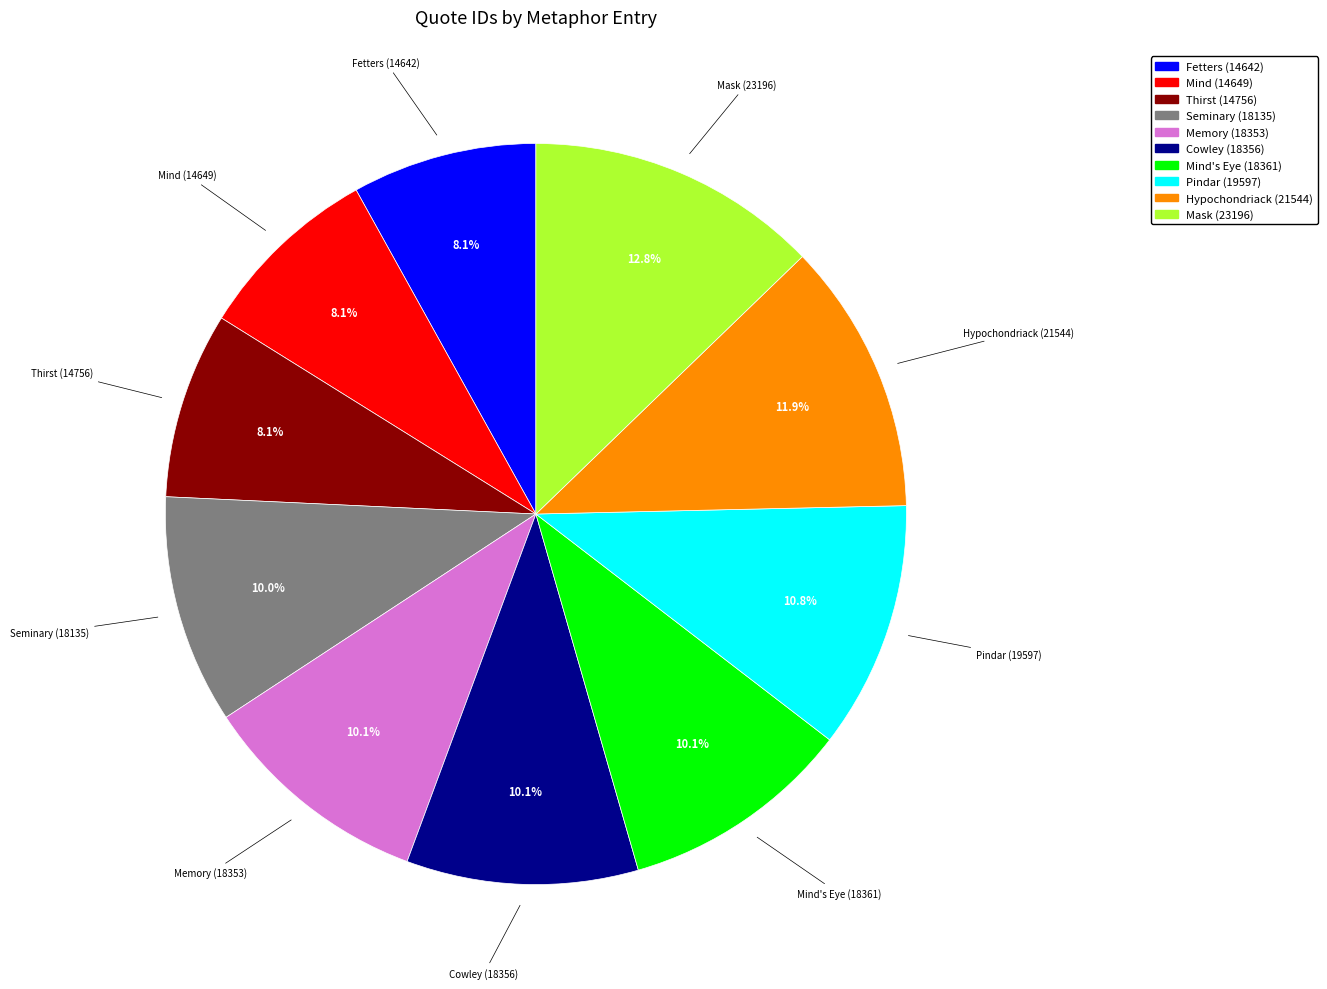

Does Thirst (14756) represent more than half of the total?

No